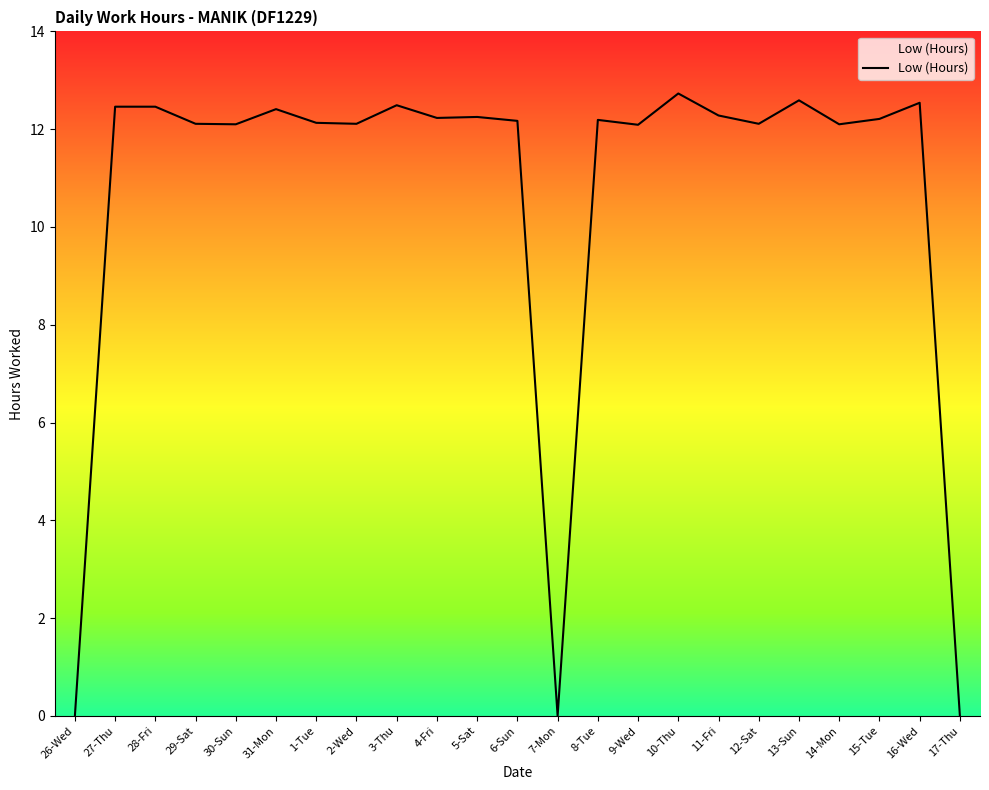

Where is the first local maximum?

31-Mon